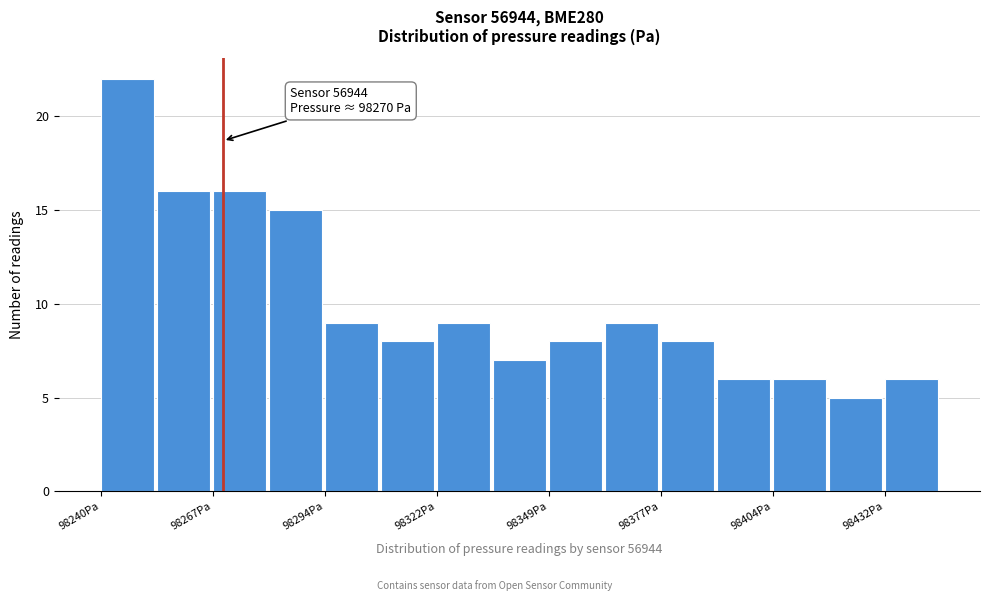

Read against the x-axis, roughly where is the centre of the tallest bar?

98245